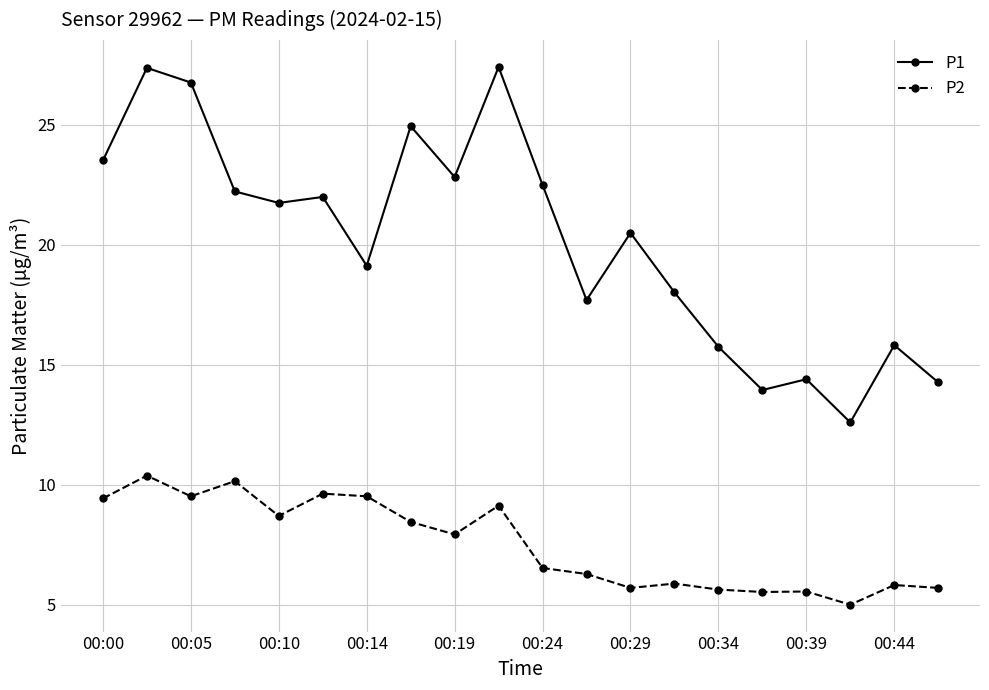

List the series in order of their overall mean, highest first.

P1, P2